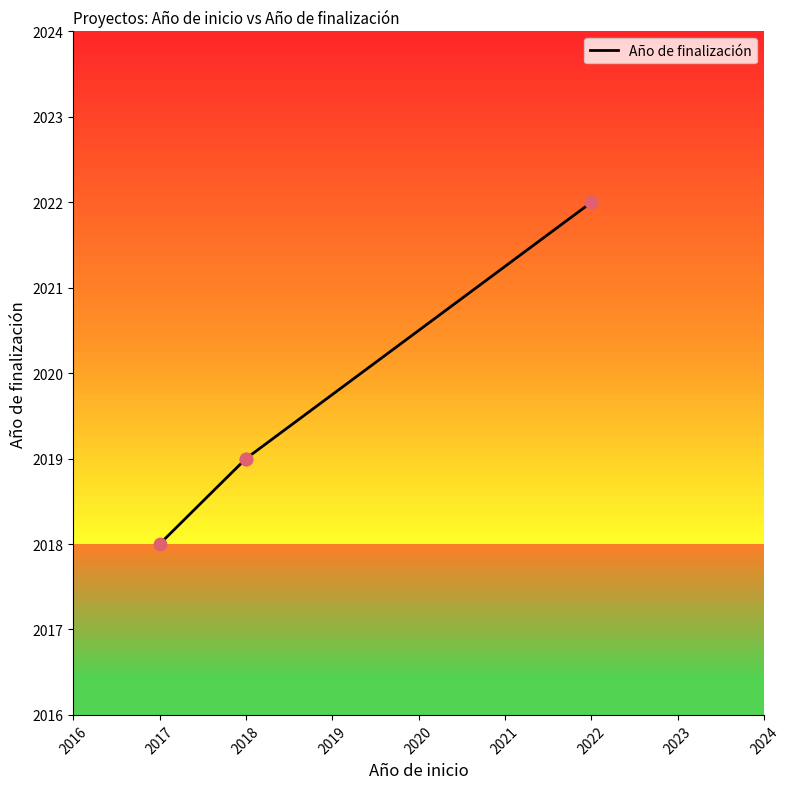

Approximately how many times larger is the value at 2018 compared to 2022?

1.0